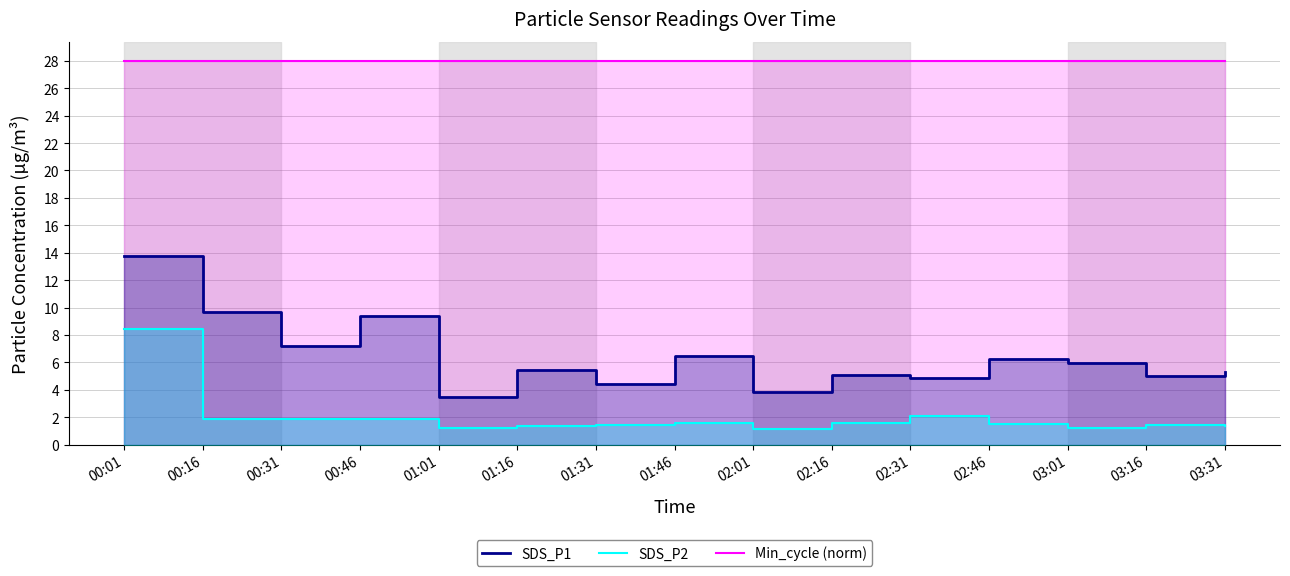

What is the maximum value shown in the chart?

28.0